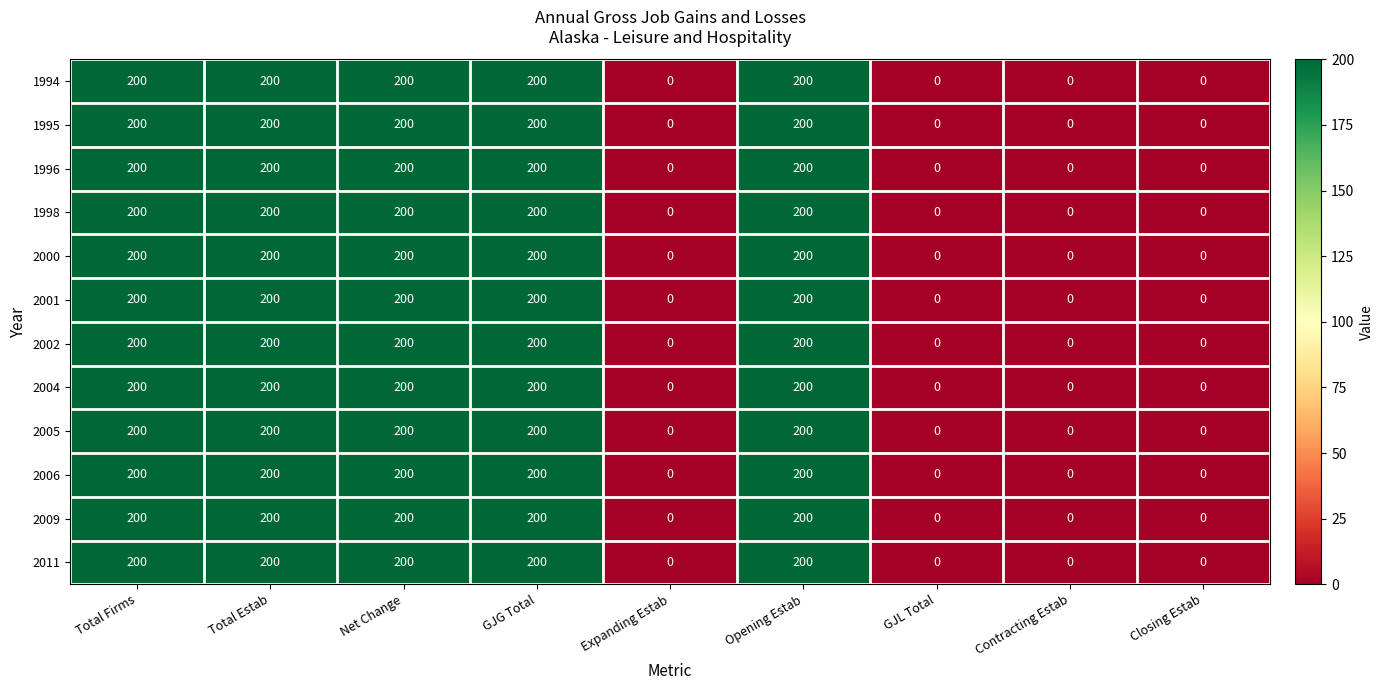

At how many categories does at least one series exceed 52?

5